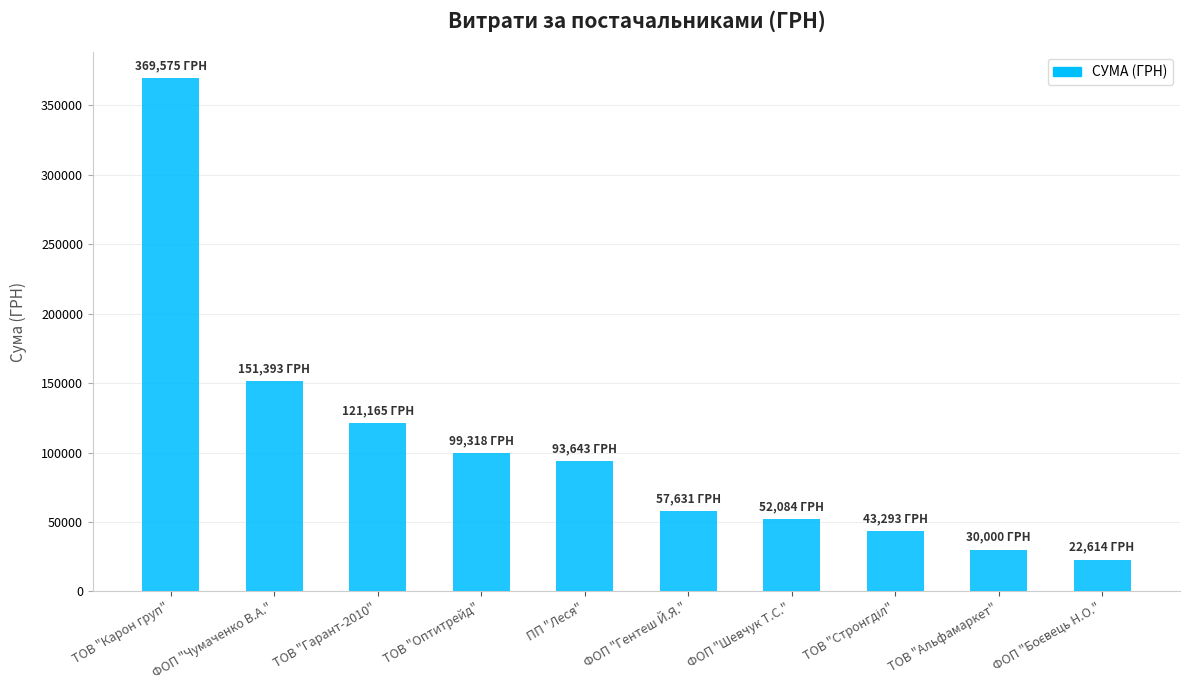

What is the difference between the maximum and second lowest values?

339575.0